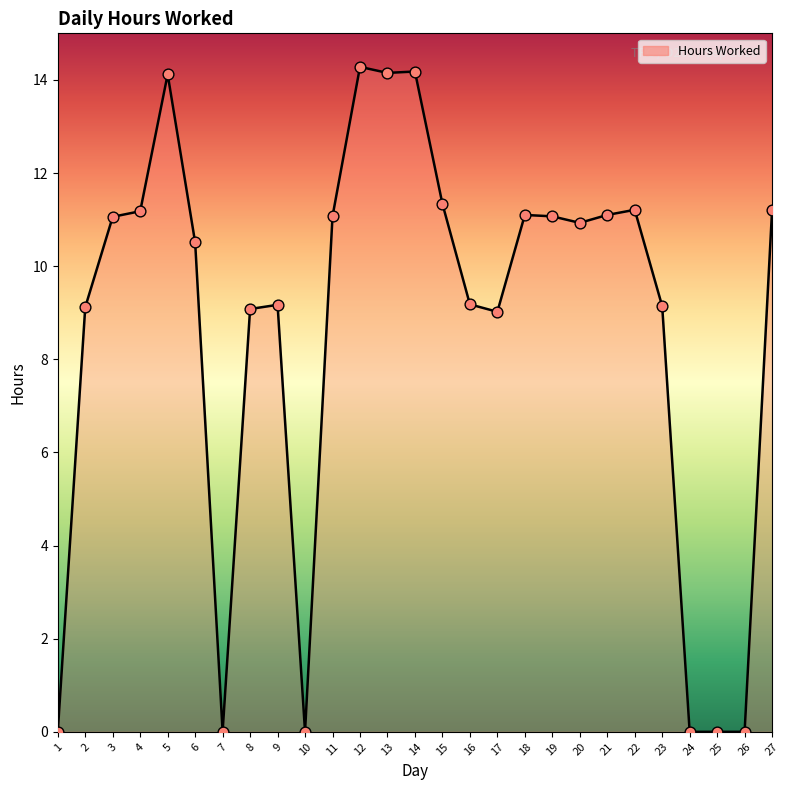

Approximately how many times larger is the value at 14 compared to 20?

1.3